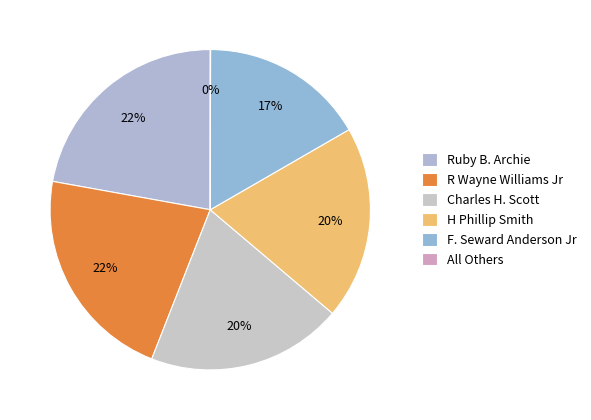

True or false: H Phillip Smith accounts for 20% of the total.

True